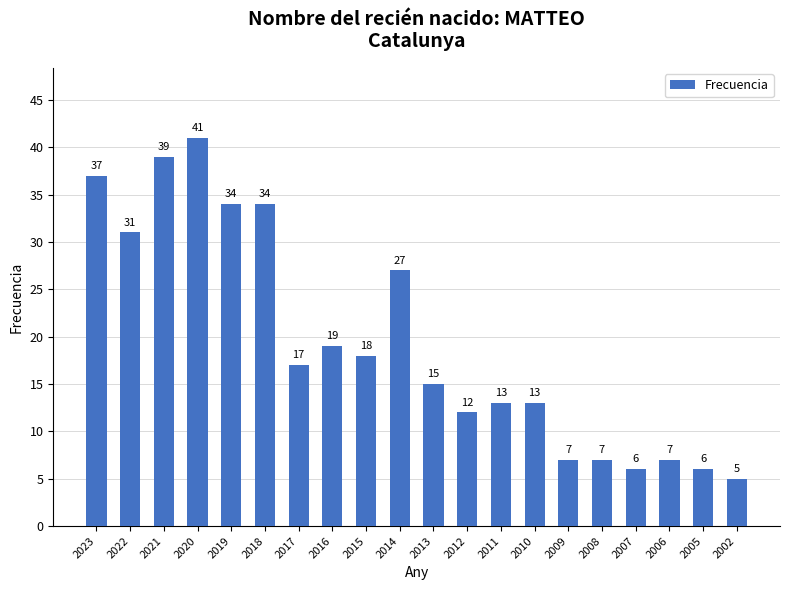

True or false: the data shows 39 at 2021.

True